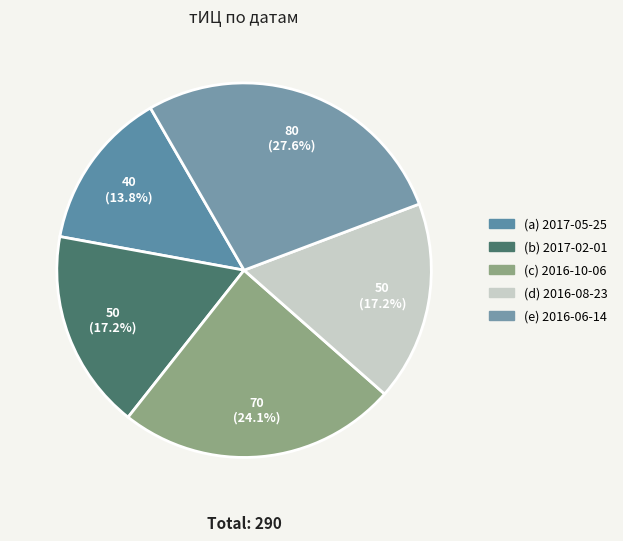

Rank the categories by value from highest to lowest.

2016-06-14, 2016-10-06, 2017-02-01, 2016-08-23, 2017-05-25